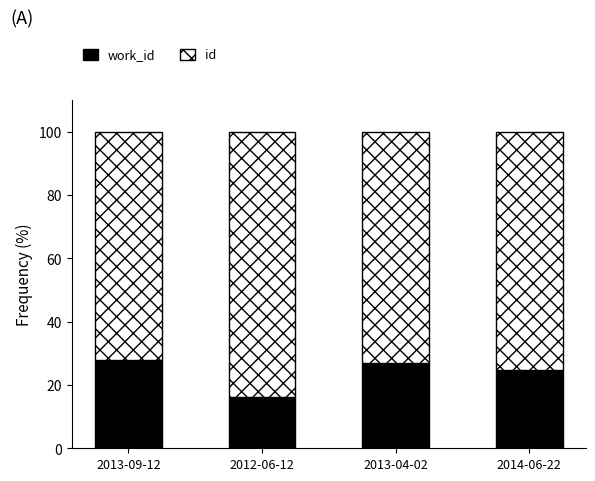

How many bars are there in total?

4